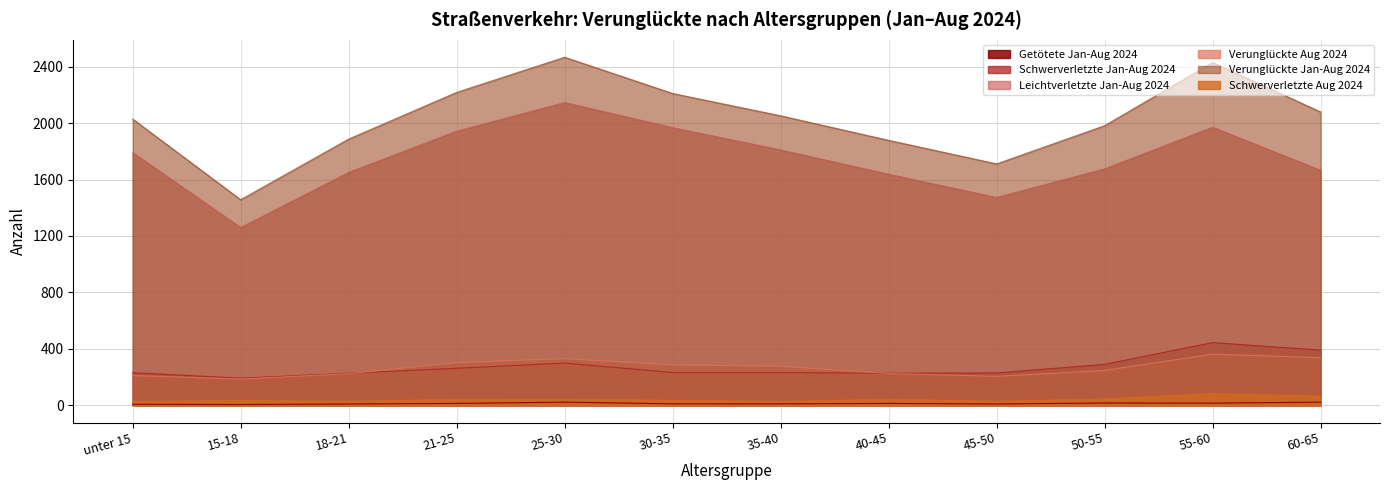

Between 45-50 and 40-45, which is larger?

40-45